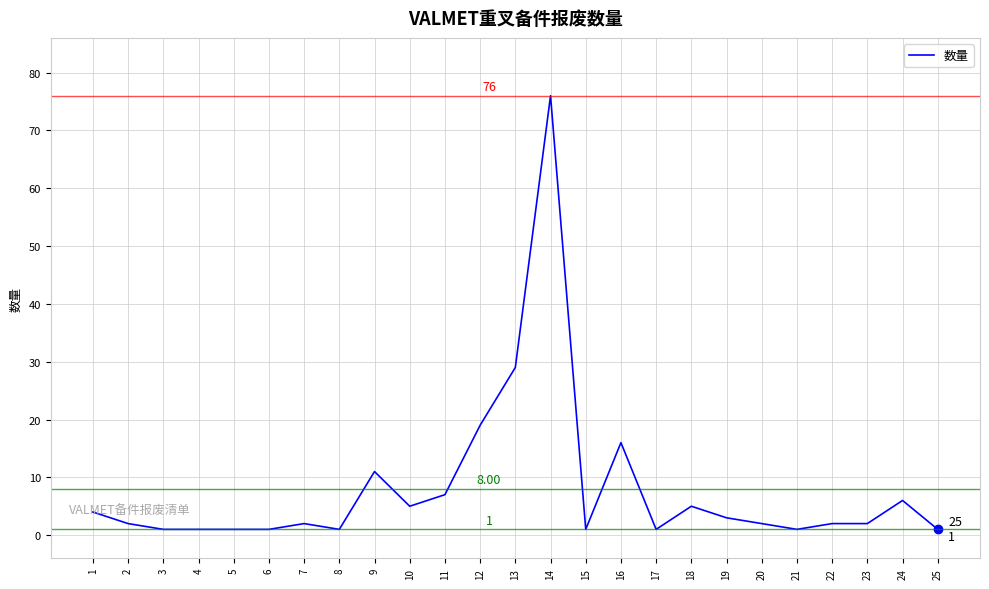

The value at 16 is 16. True or false?

True